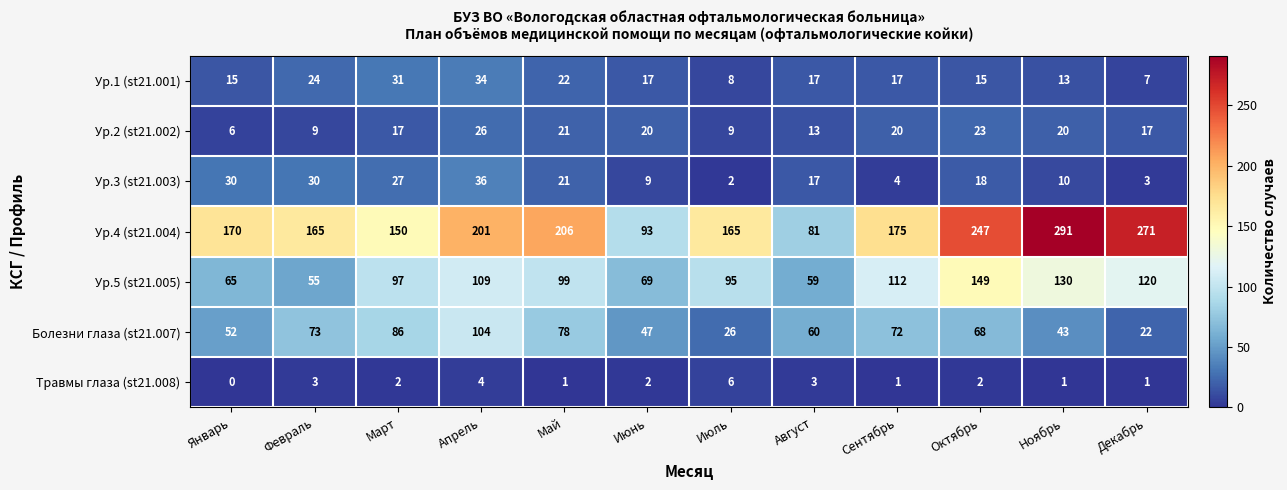

What is the difference between the highest and lowest values at Февраль?

162